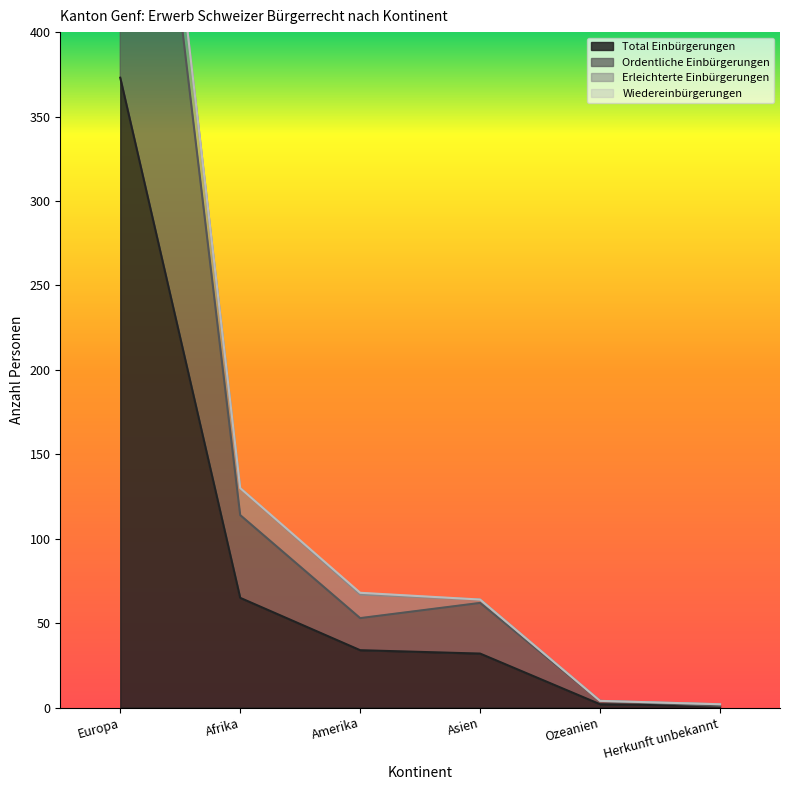

Where does the Ordentliche Einbürgerungen series first go above 62?

Europa